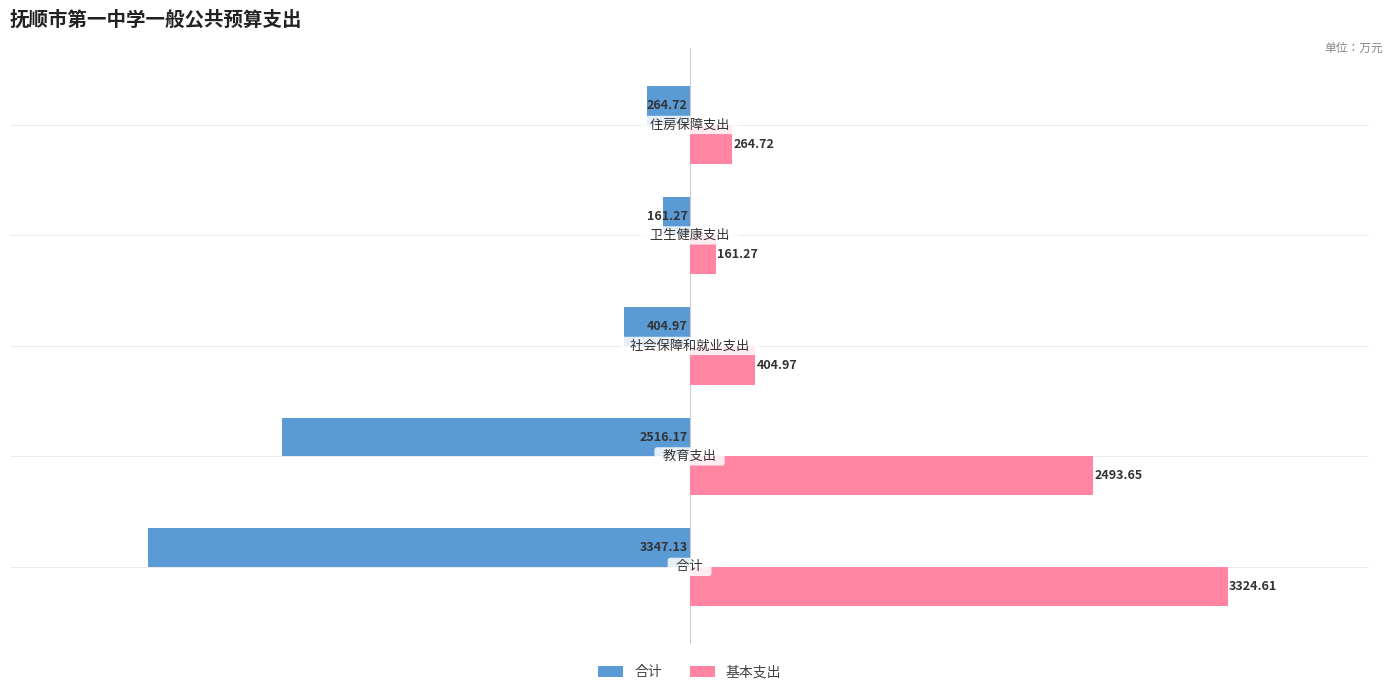

Which series has the largest range (max minus min)?

合计